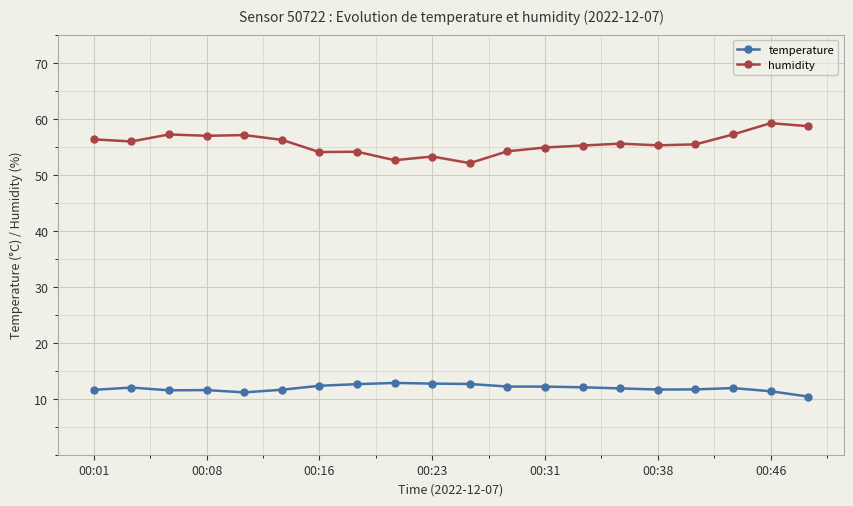

What is the value of the temperature point at the 3rd from the left?

11.5